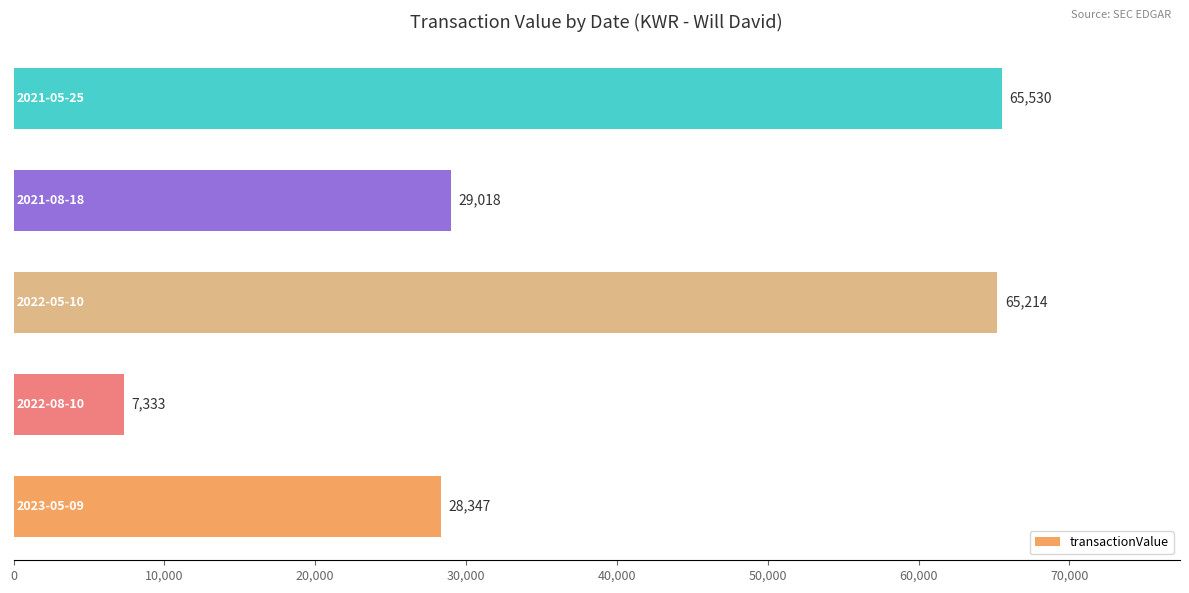

What is the average value?

39088